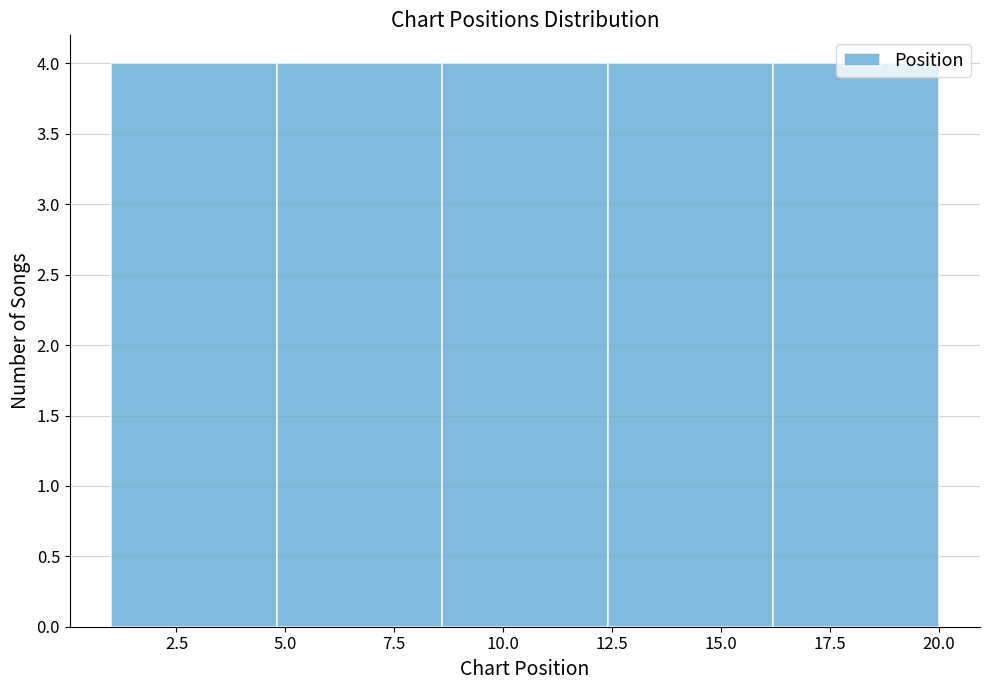

Reading left to right, transcribe this chart: for each bar, give the range it covers on the x-axis and its height. Neither the bar edges nor the heights are printed on the chart, so give them approximately, as read against the axes.

1.0 to 4.8: 4
4.8 to 8.6: 4
8.6 to 12.4: 4
12.4 to 16.2: 4
16.2 to 20.0: 4